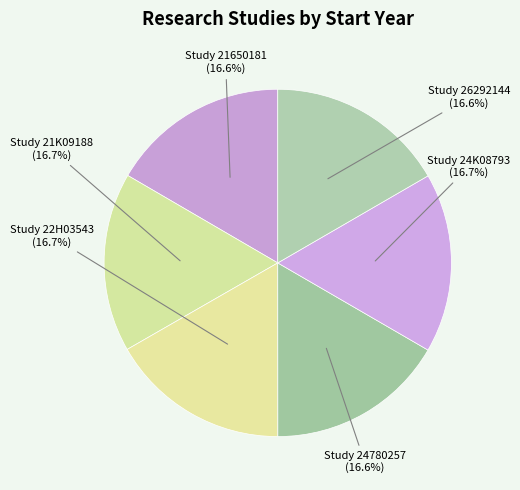

Does any single category account for the majority?

No